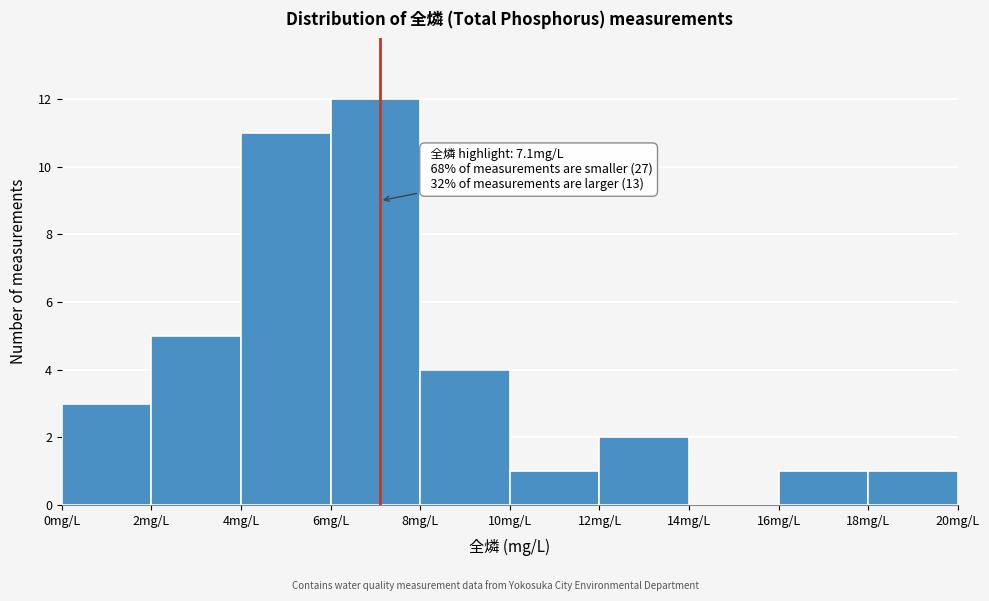

Over which range of the x-axis is the bar tallest?

6 to 8